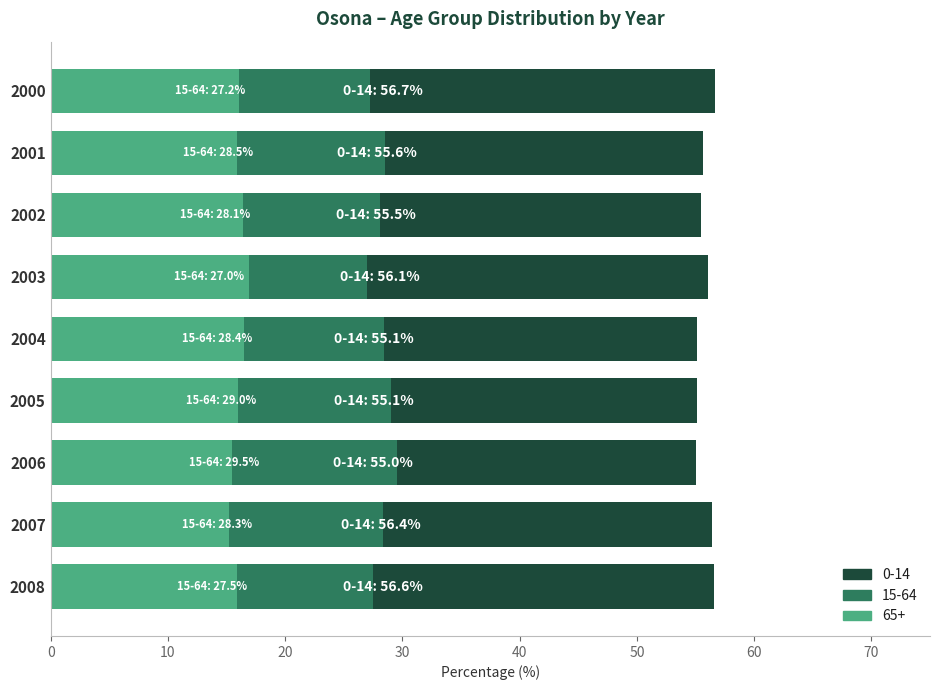

The value of 0-14 at 2008 is 29.8. True or false?

False